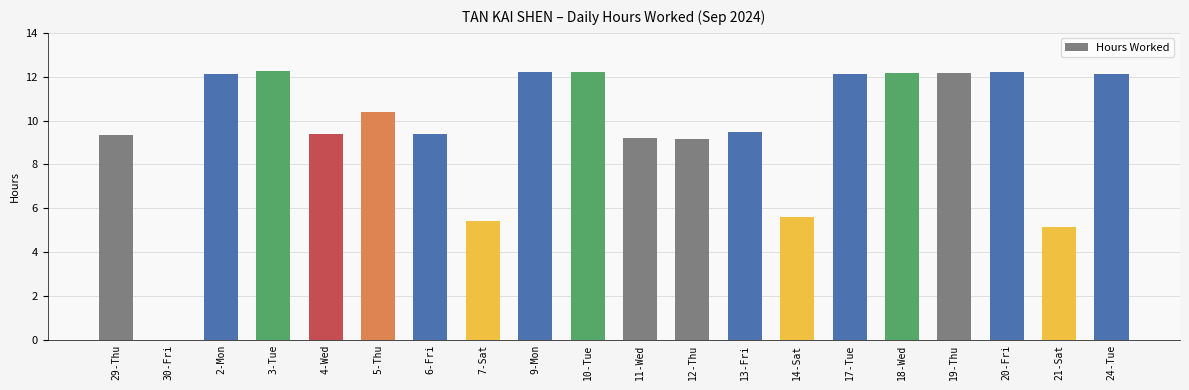

Which has a higher value, 9-Mon or 11-Wed?

9-Mon